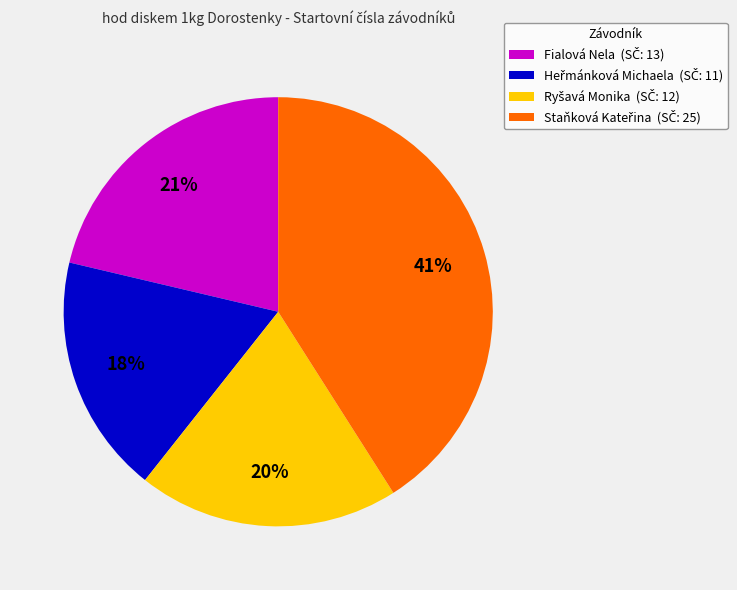

Is there a majority slice in this chart?

No